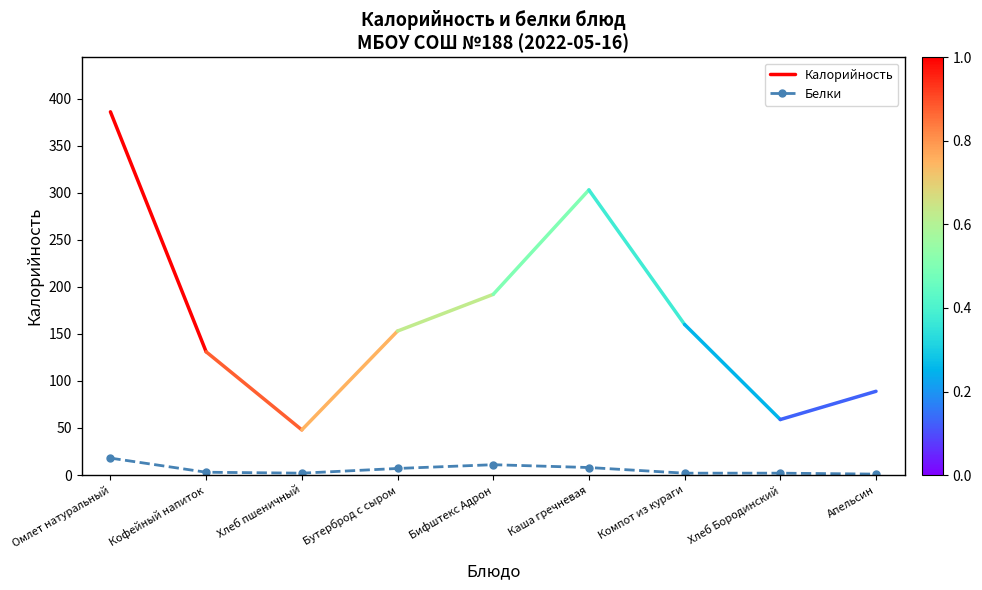

Rank the categories by value from lowest to highest.

Апельсин, Хлеб пшеничный, Компот из кураги, Хлеб Бородинский, Кофейный напиток, Бутерброд с сыром, Каша гречневая, Бифштекс Адрон, Омлет натуральный